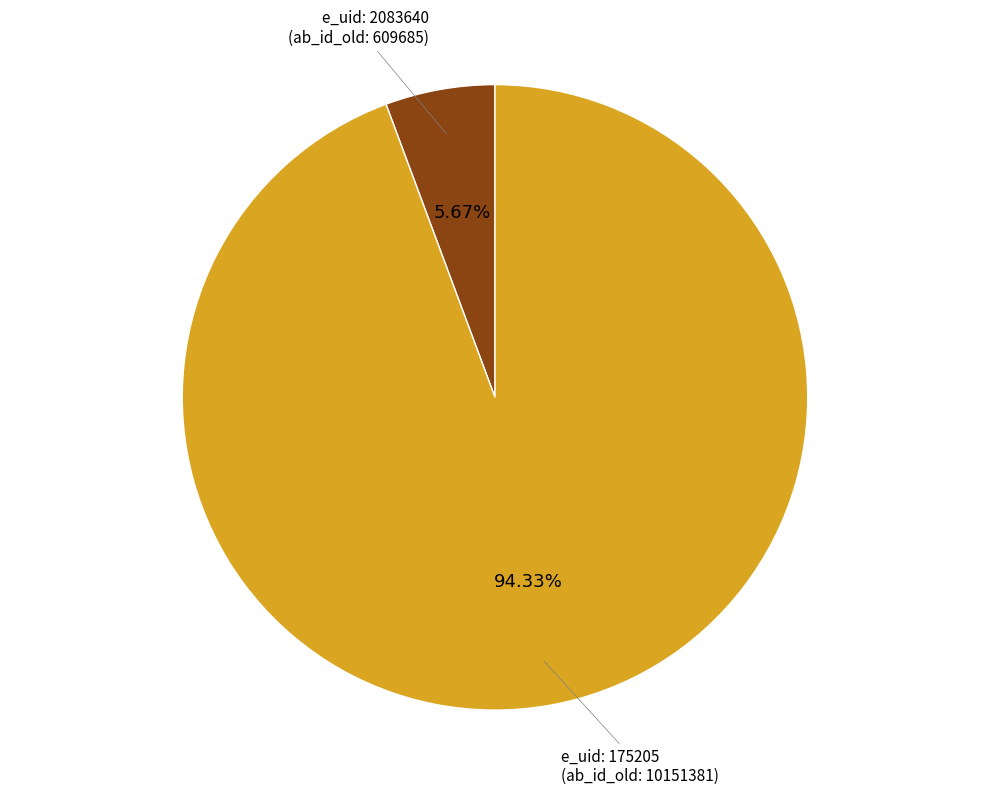

To the nearest percent, what is the average slice percentage?

50%